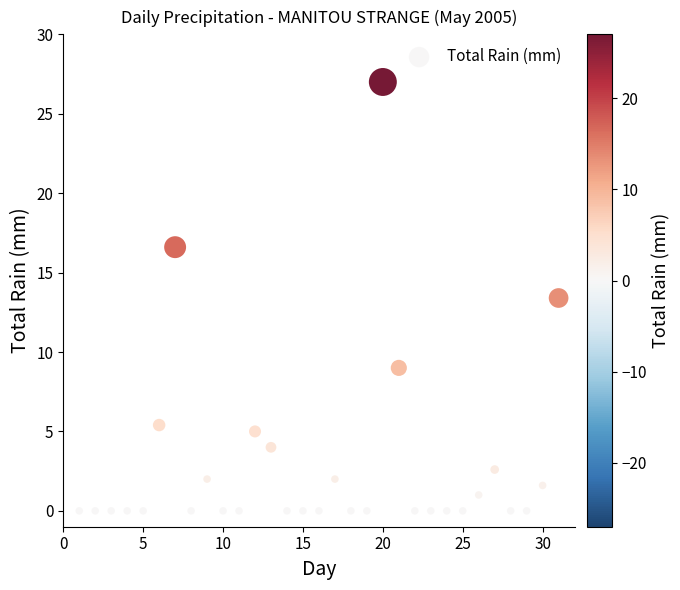

What is the range of Y values (max minus min)?

27.0